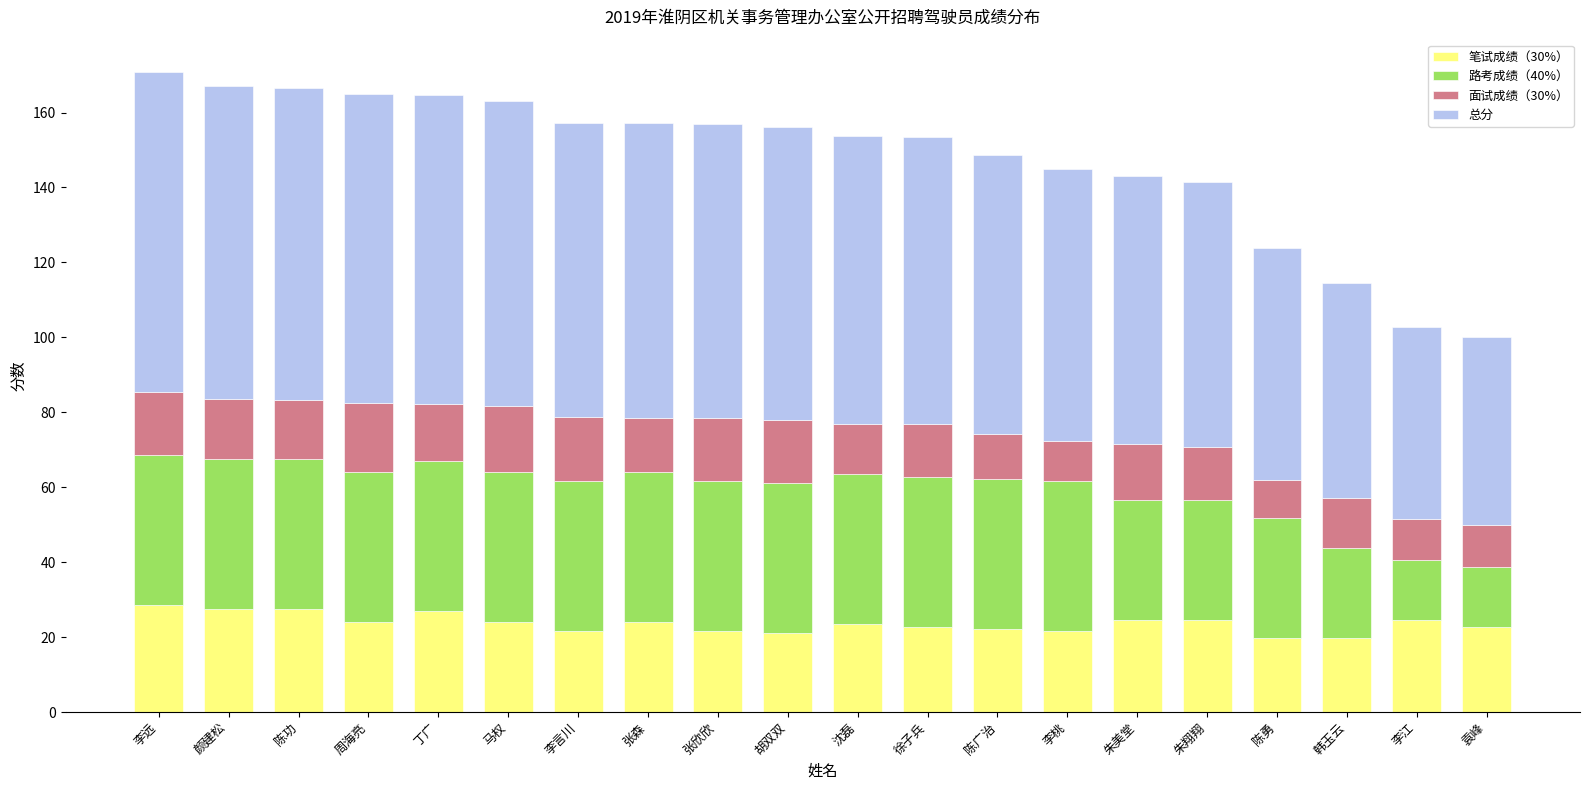

What is the minimum value for 笔试成绩（30%）?

19.8